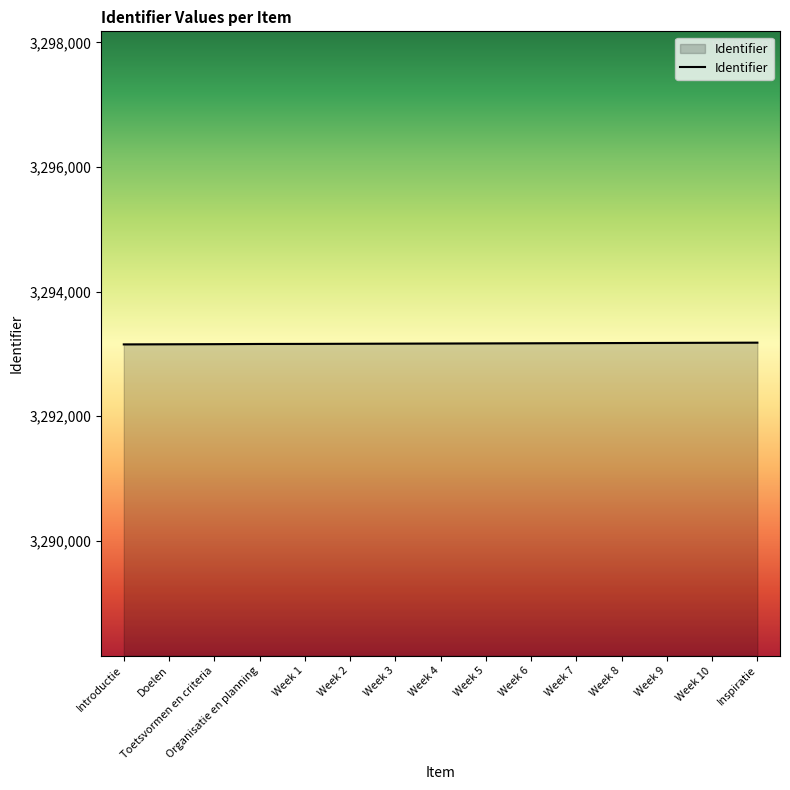

The chart shows a value of 5278530 at Organisatie en planning. True or false?

False